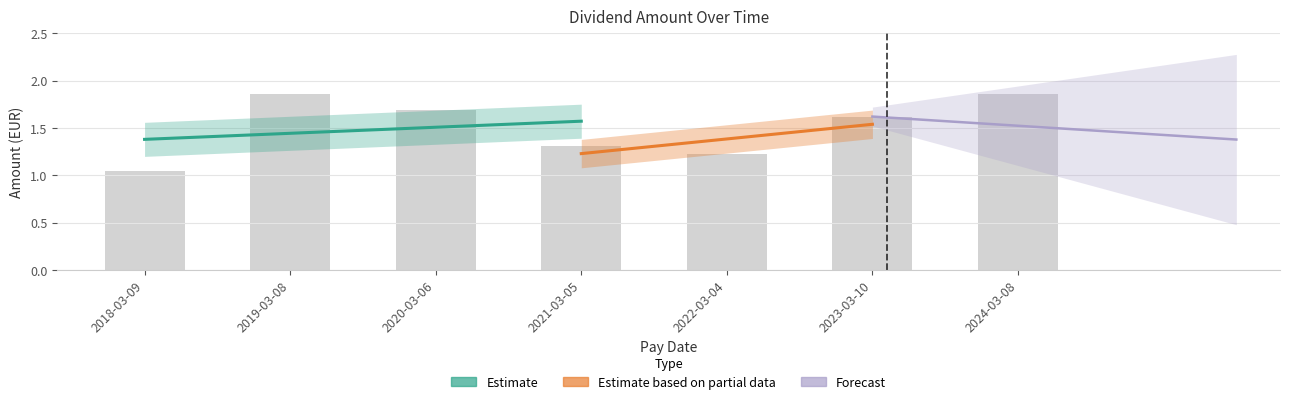

What position from the right is 2022-03-04?

3